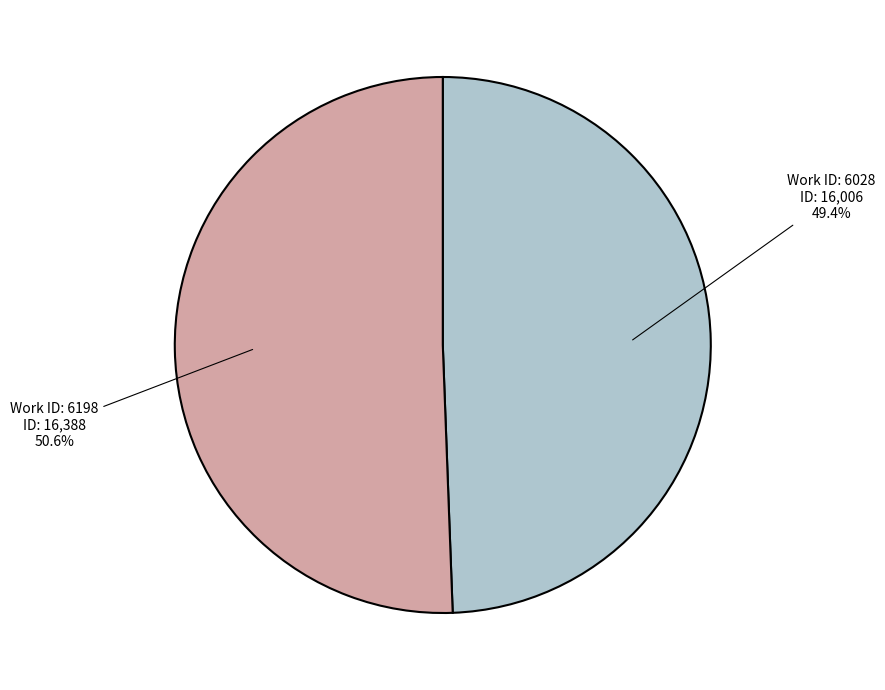

Is there any slice that represents more than half of the pie?

Yes